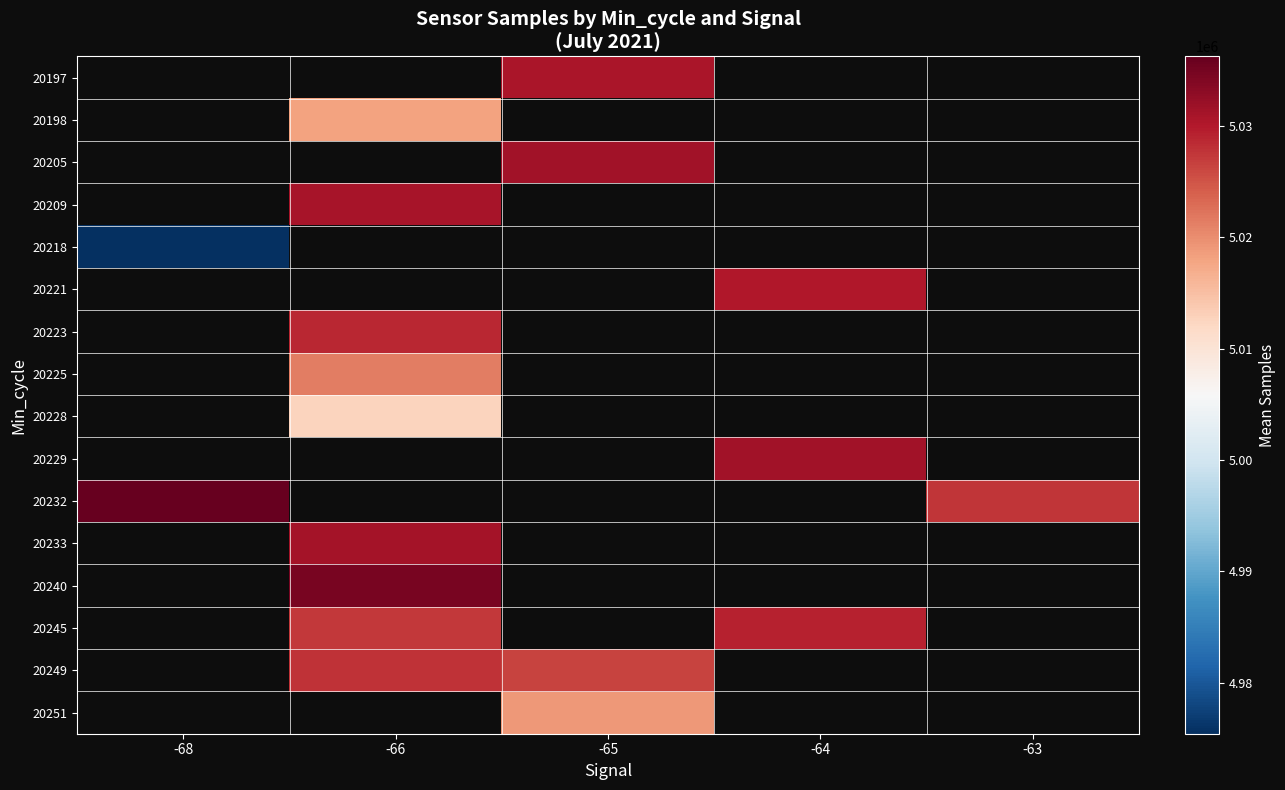

Between -65 and -68, which is larger?

-68